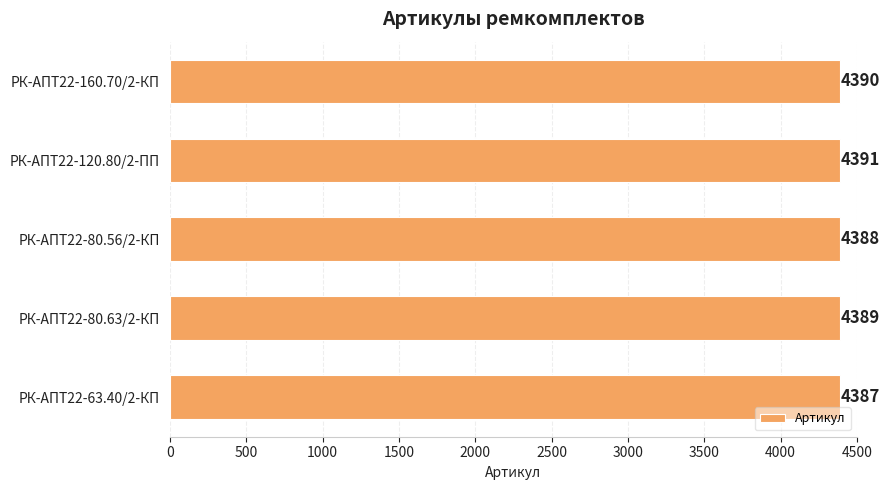

What is the greatest value displayed?

4391